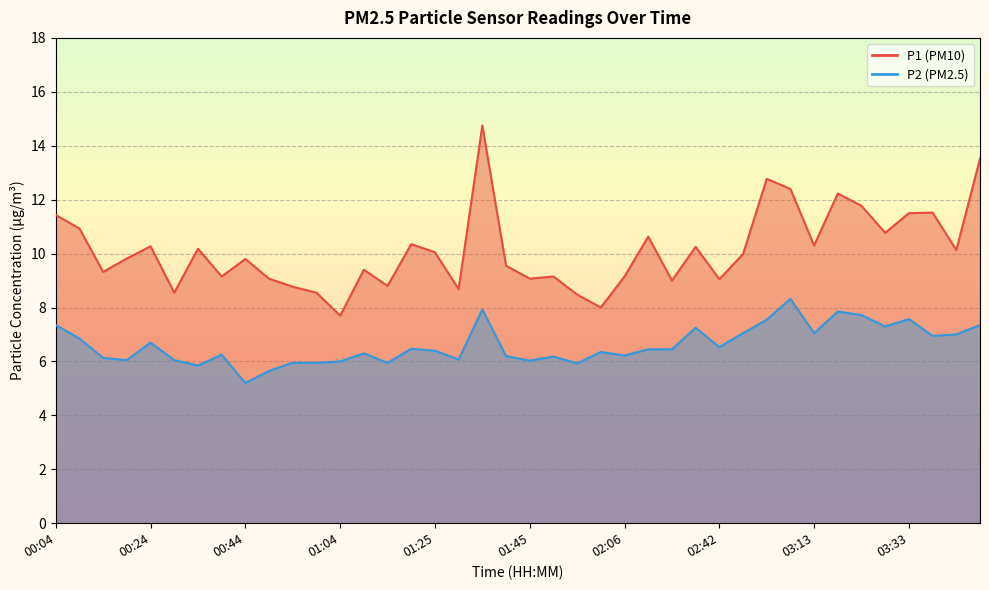

True or false: P1 and P2 intersect in this chart.

False